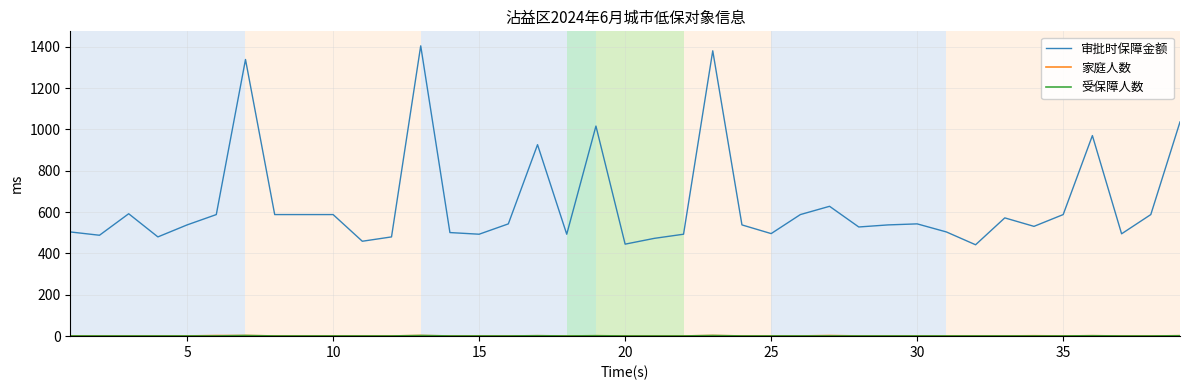

Which series has the largest total across all categories?

审批时保障金额